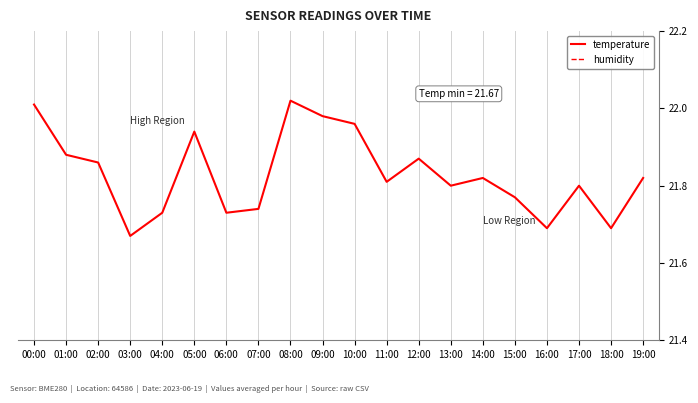

Rank the series at 09:00 from highest to lowest value.

humidity, temperature